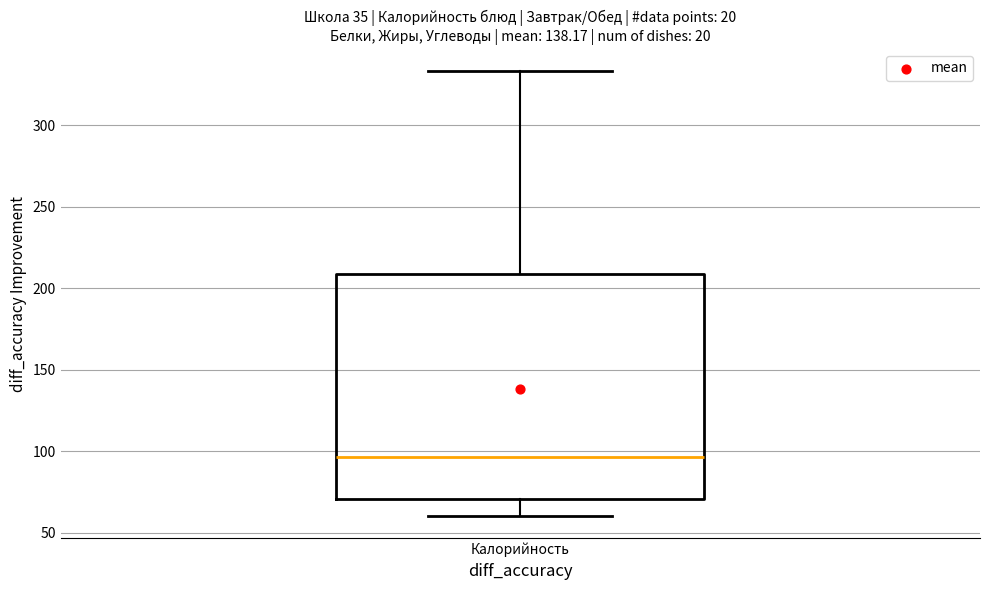

Read this box plot against the y-axis: the position of the median line, the range covered by the box, and the ends of both whiskers. The values are not printed on the chart, so give them approximately, as read against the axis.

median 95, box 70 to 210, whiskers 60 to 335